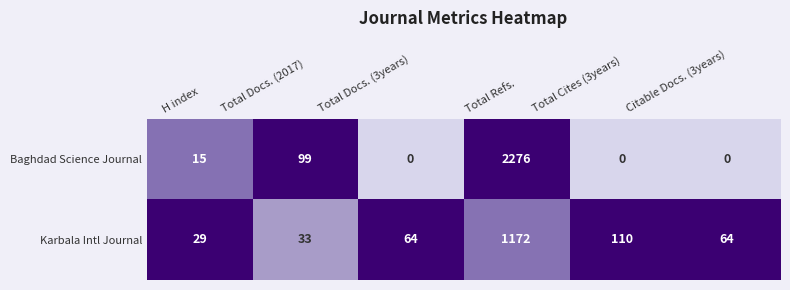

True or false: Karbala Intl Journal has a value of 33 at Total Docs. (2017).

True